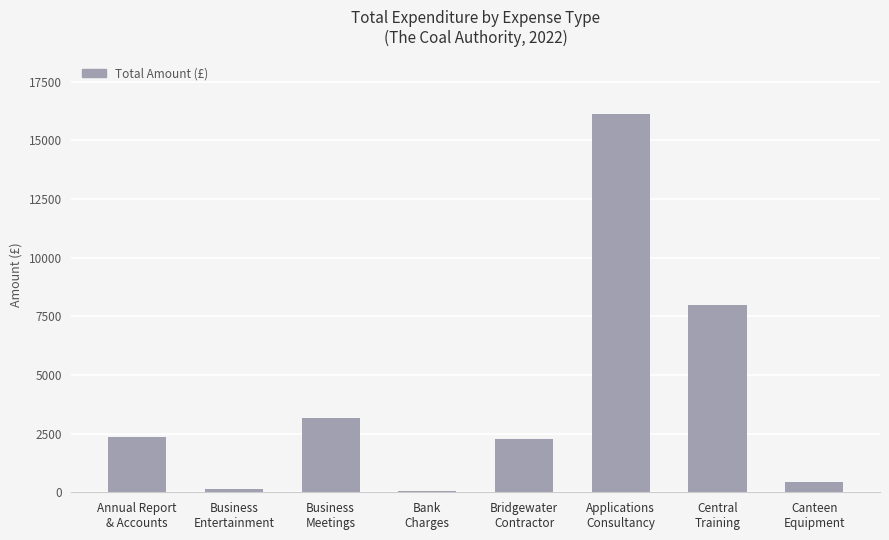

What is the sum of all values?

32560.7